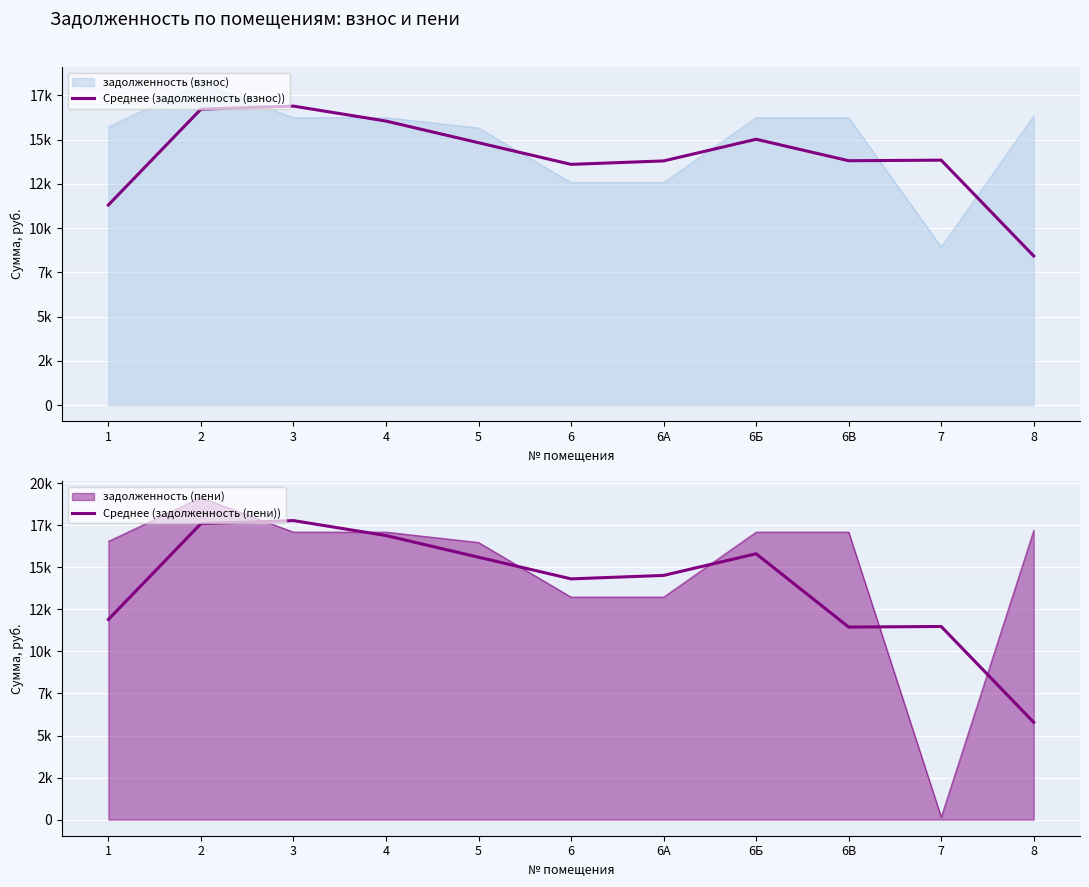

Reading left to right, extract all data points from this chart.

Среднее (задолженность (взнос)): 1=11304.4	2=16718.4	3=16891.7	4=16047.1	5=14823.5	6=13600.0	6А=13794.9	6Б=15018.4	6В=13805.7	7=13838.2	8=8424.2
Среднее (задолженность (пени)): 1=11896.4	2=17593.9	3=17776.2	4=16887.4	5=15599.7	6=14312.1	6А=14517.2	6Б=15804.9	6В=11447.0	7=11481.2	8=5783.7